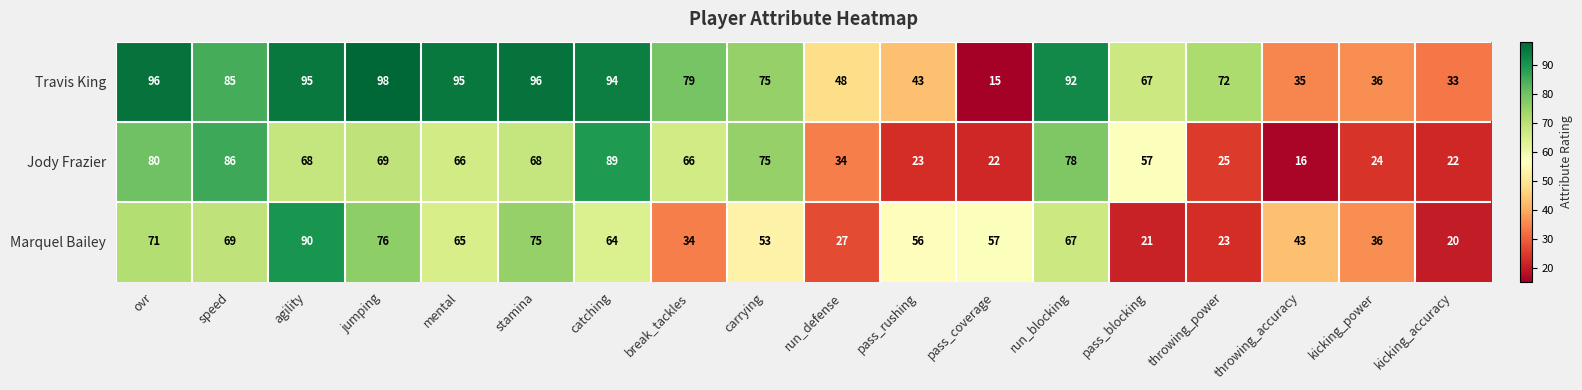

At kicking_accuracy, list the series in order from smallest to largest.

Marquel Bailey, Jody Frazier, Travis King